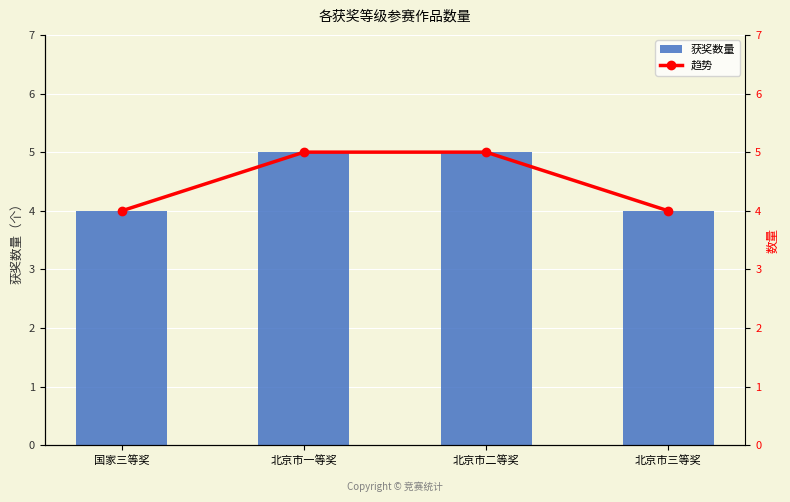

What is the minimum value shown in the chart?

4